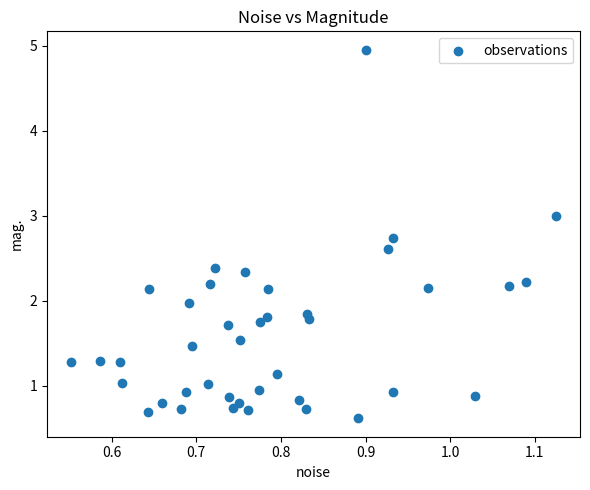

What is the range of X values (max minus min)?

0.6